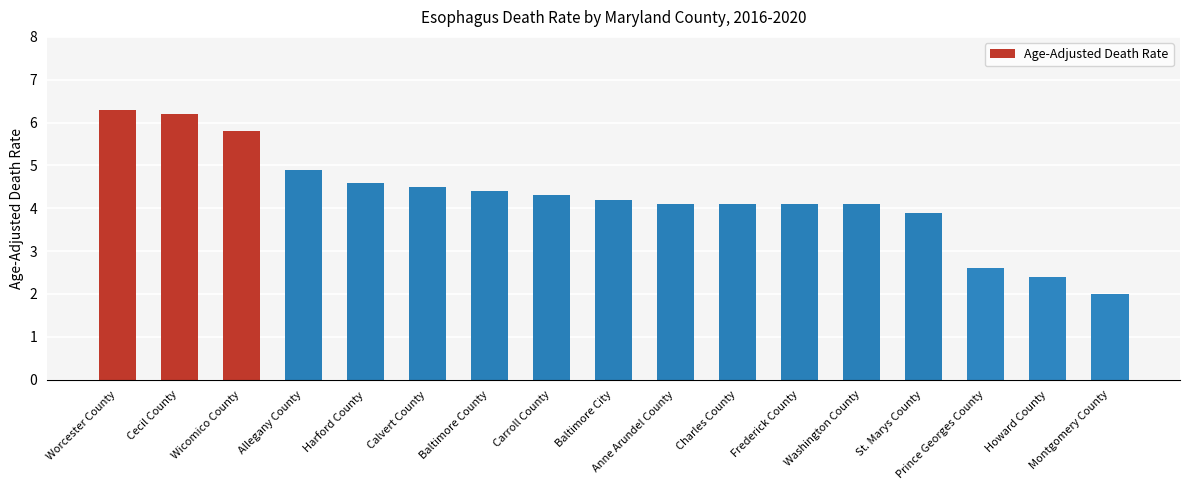

What is the ratio of the value at Worcester County to the value at Baltimore City?

1.5